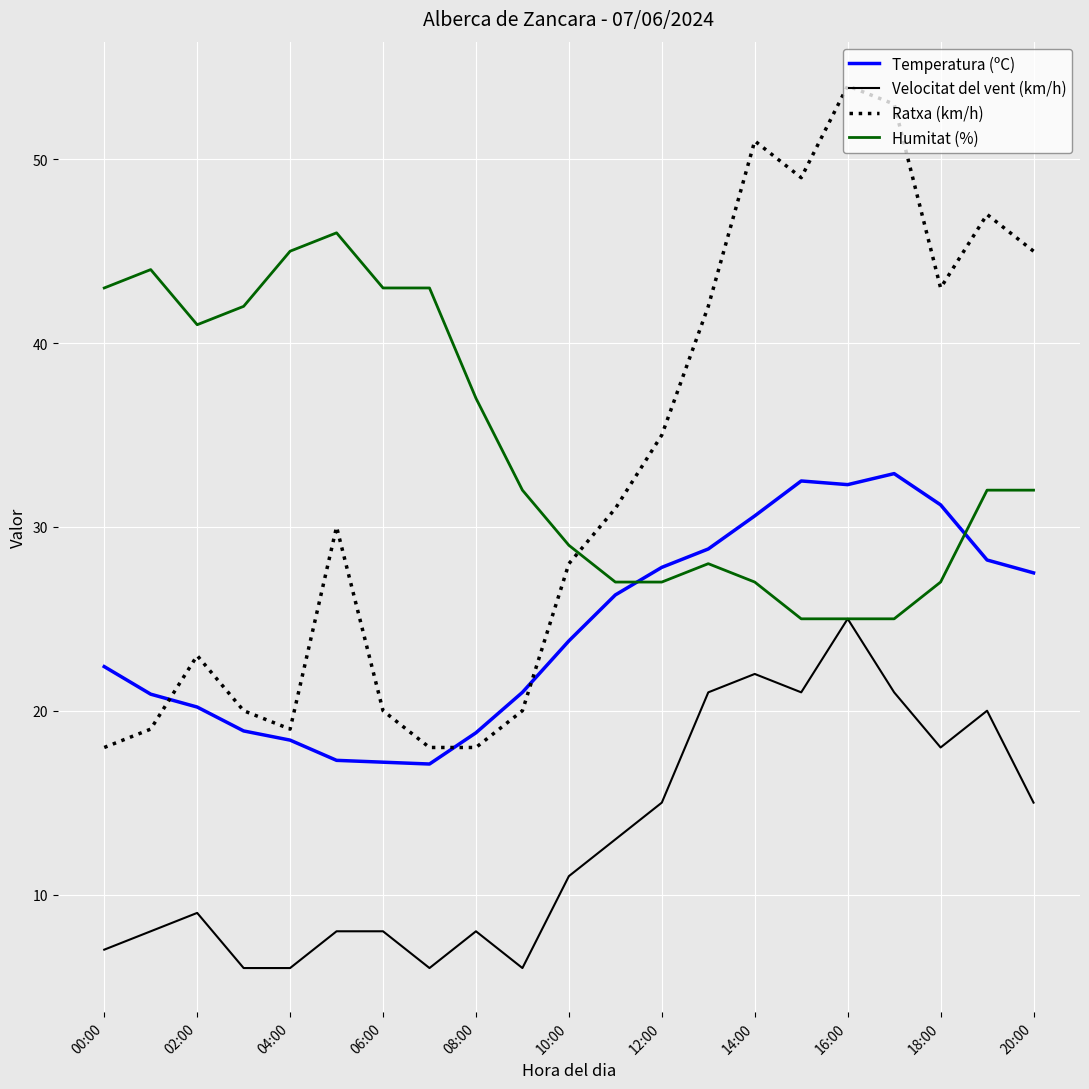

Rank the series by their maximum value, from highest to lowest.

Ratxa (km/h), Humitat (%), Temperatura (ºC), Velocitat del vent (km/h)